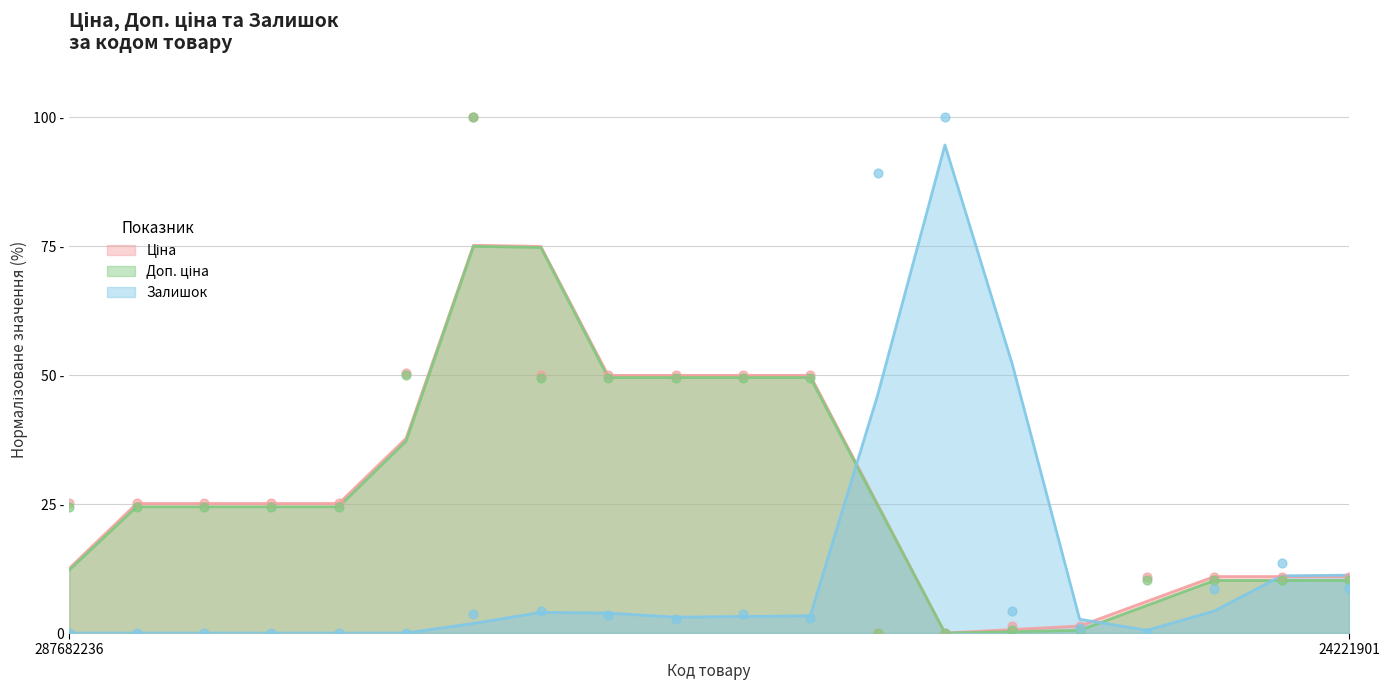

At how many categories does at least one series exceed 63?

3